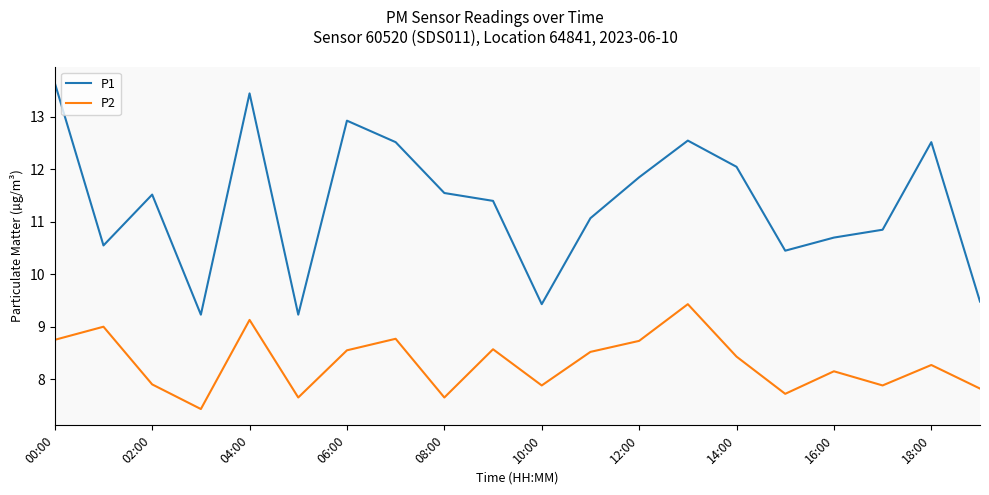

Which series has the largest total across all categories?

P1